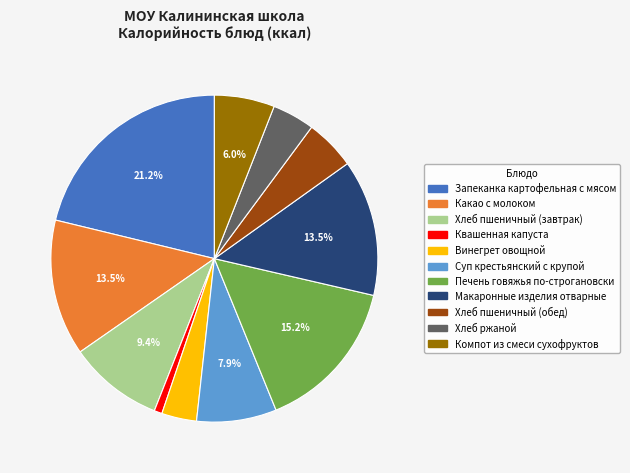

What is the ratio of the value at Компот из смеси сухофруктов to the value at Хлеб пшеничный (завтрак)?

0.6